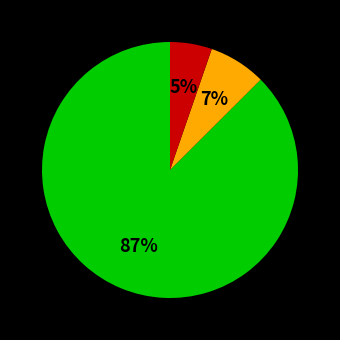

To the nearest percent, what is the average slice percentage?

33%